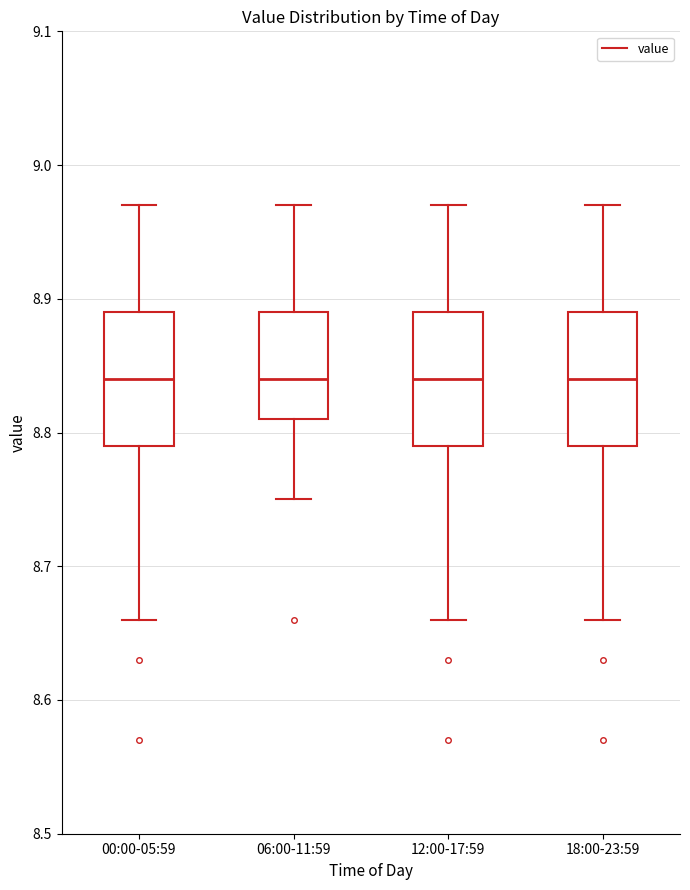

Reading left to right, transcribe this box plot: for each box, give where its median line is, the range the box spans, and where its two whiskers end, as read against the y-axis. The values are not printed on the chart, so give them approximately, as read against the axis.

00:00-05:59: median 8.84, box 8.79 to 8.89, whiskers 8.66 to 8.97
06:00-11:59: median 8.84, box 8.81 to 8.89, whiskers 8.75 to 8.97
12:00-17:59: median 8.84, box 8.79 to 8.89, whiskers 8.66 to 8.97
18:00-23:59: median 8.84, box 8.79 to 8.89, whiskers 8.66 to 8.97